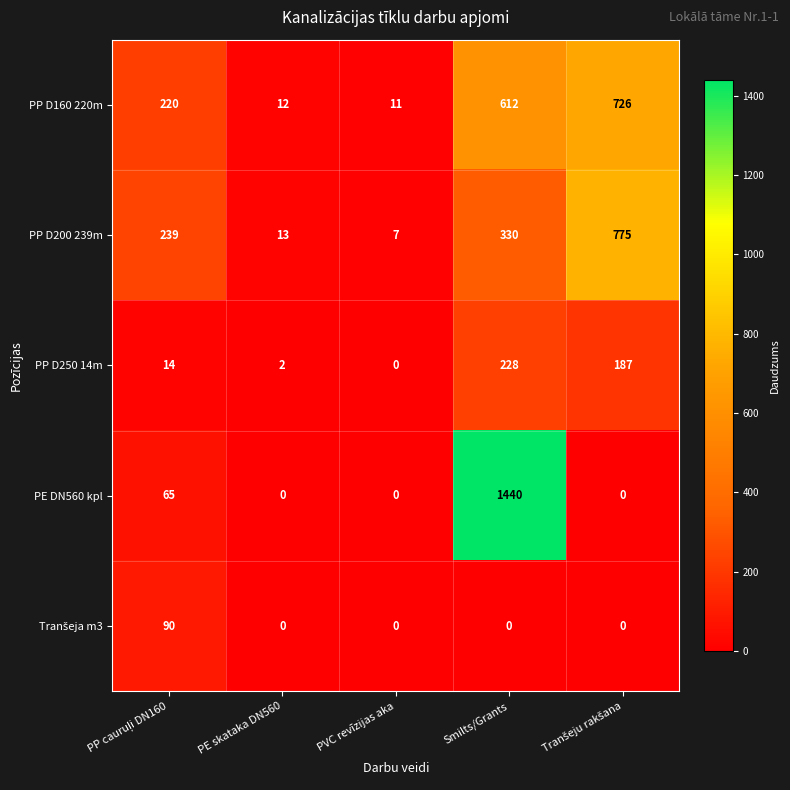

Which label corresponds to the largest value in the chart?

Smilts/Grants